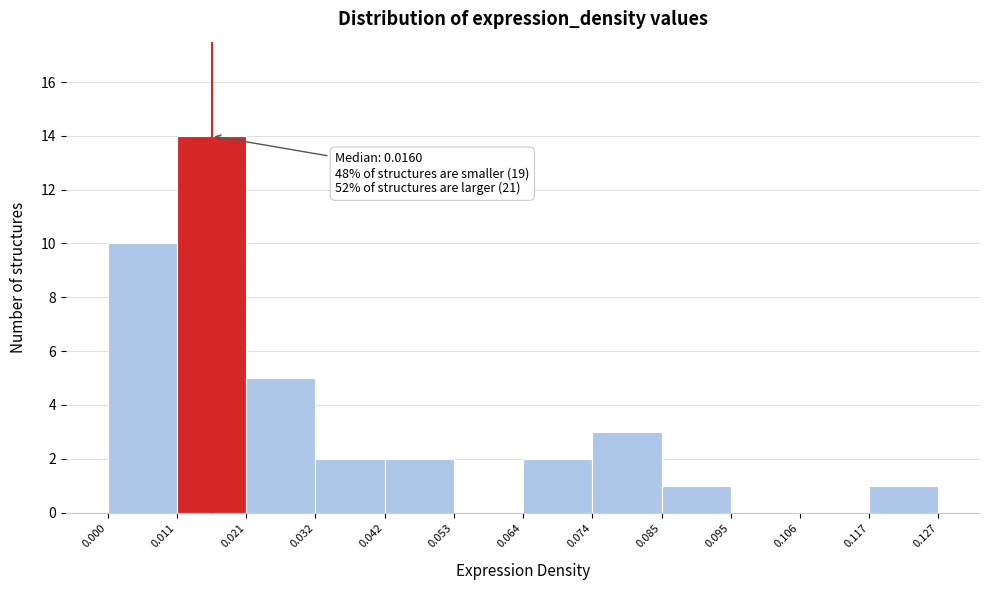

Over which range of the x-axis is the bar tallest?

0.011 to 0.021